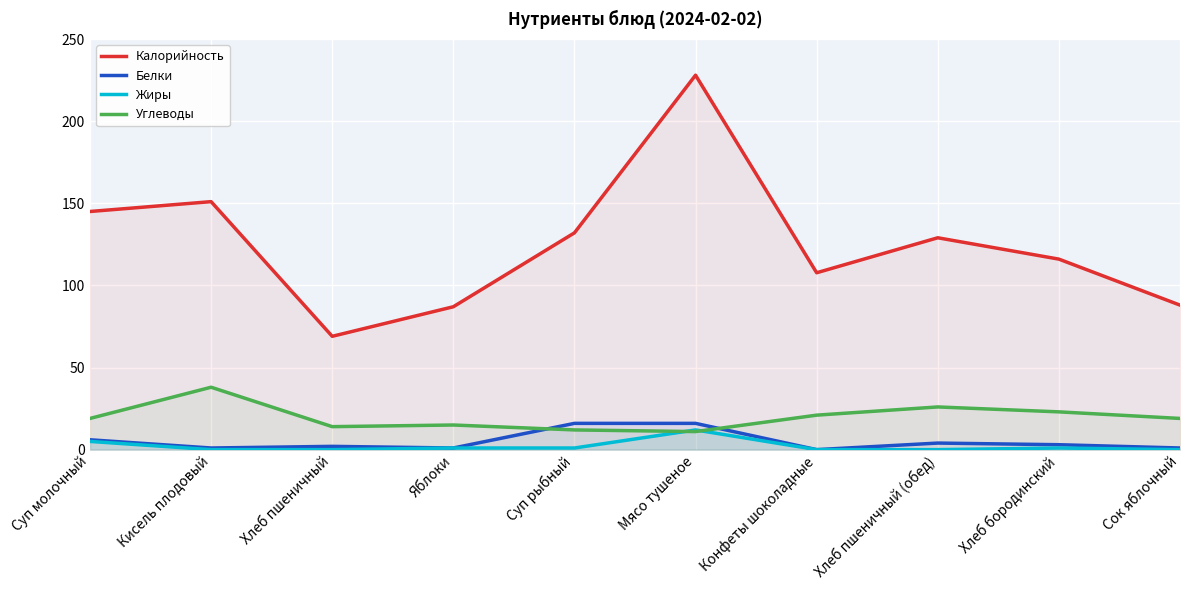

Which category has the lowest value in the Углеводы series?

Мясо тушеное